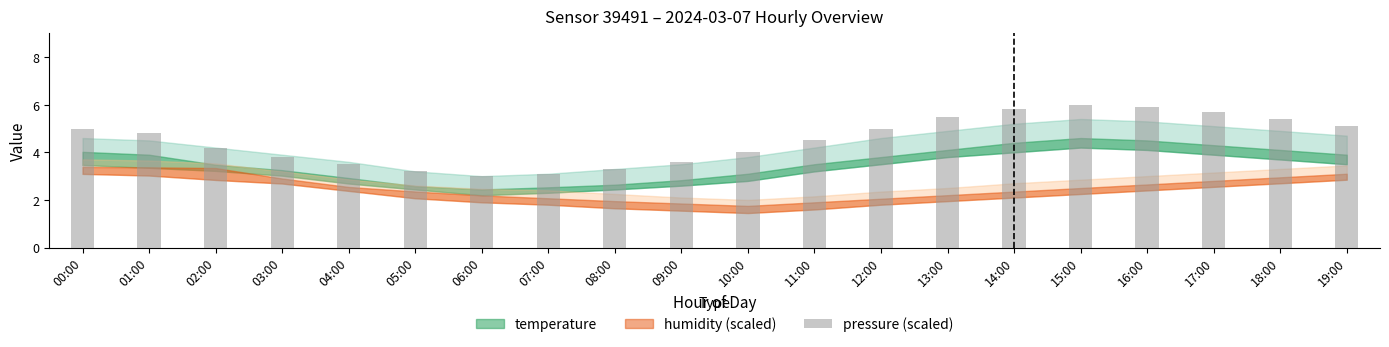

Count the number of data series in this chart.

1